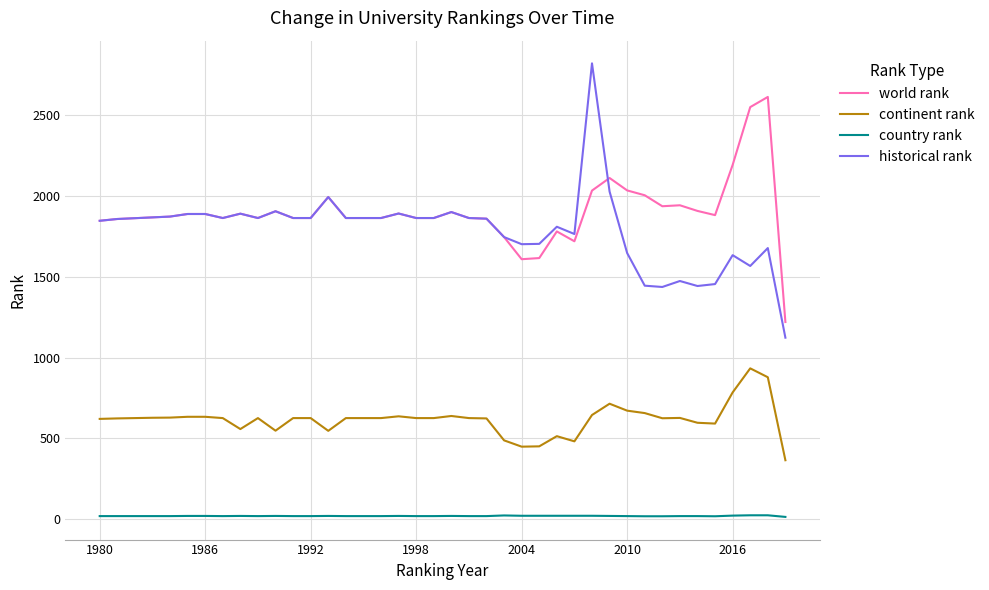

Rank the series by their maximum value, from highest to lowest.

historical rank, world rank, continent rank, country rank